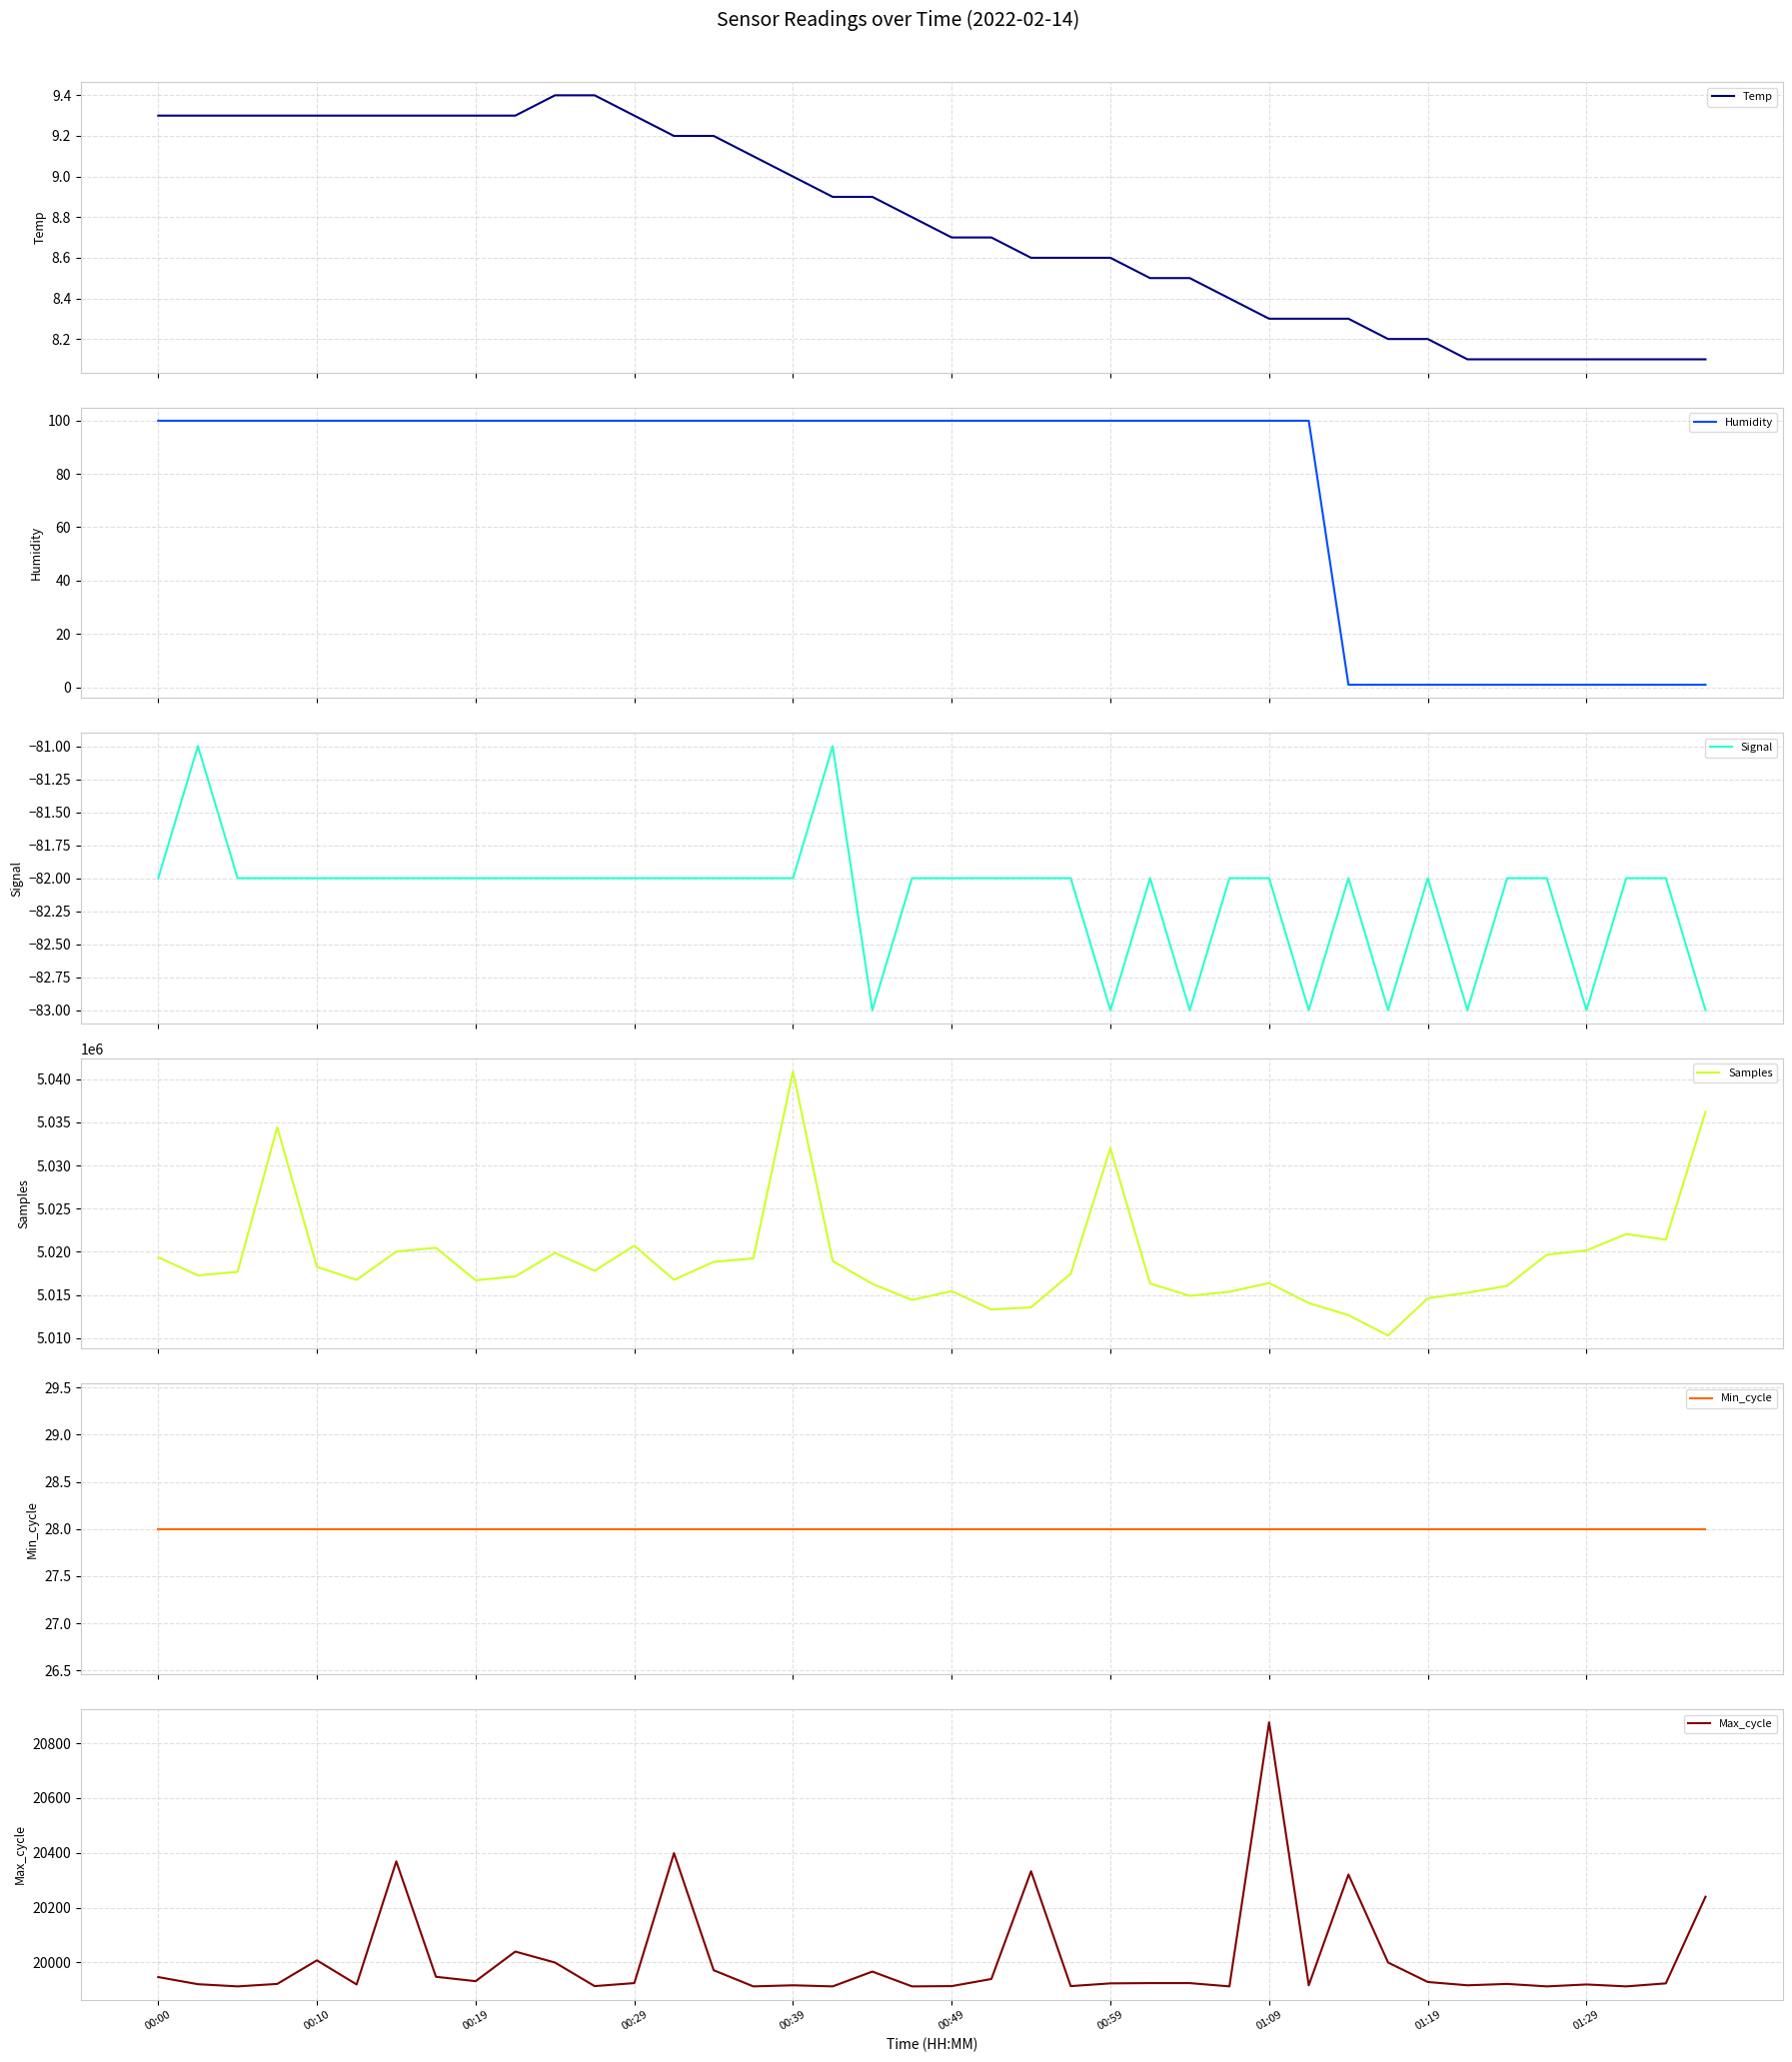

True or false: Min_cycle and Samples cross at least once.

False